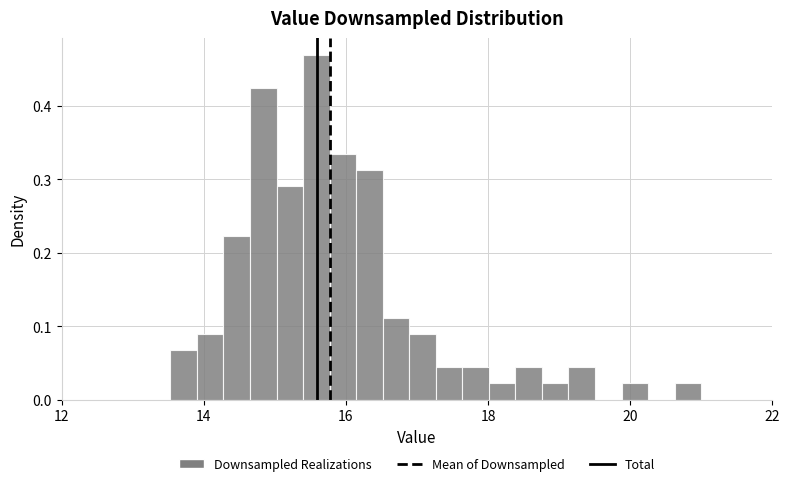

Read against the x-axis, roughly where is the centre of the tallest bar?

15.6